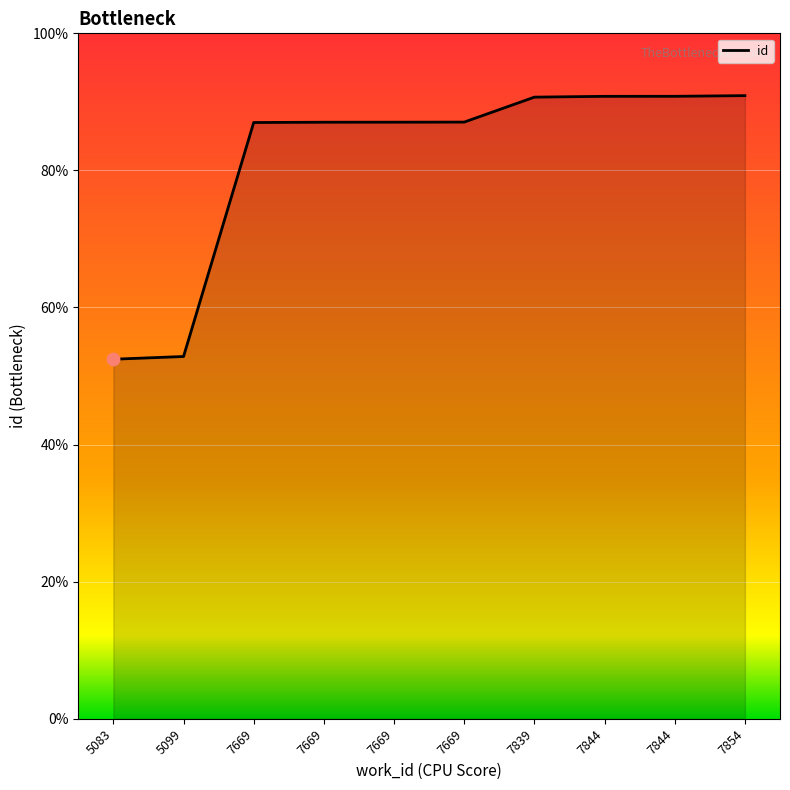

What is the change in value from 7669 to 7839?

+949